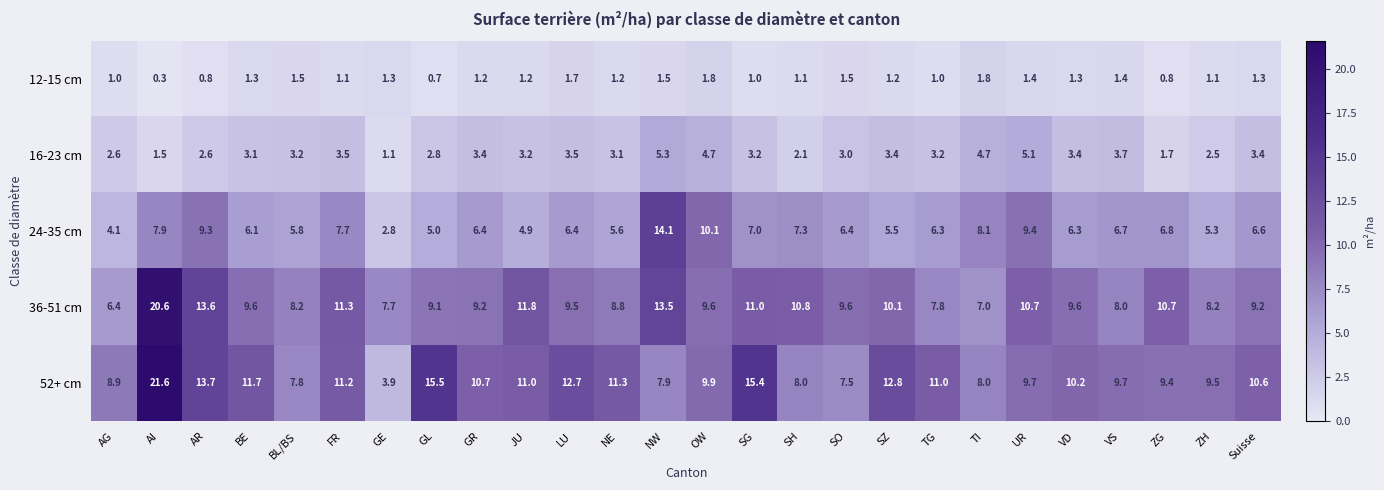

What is the minimum value for 16-23 cm?

1.1